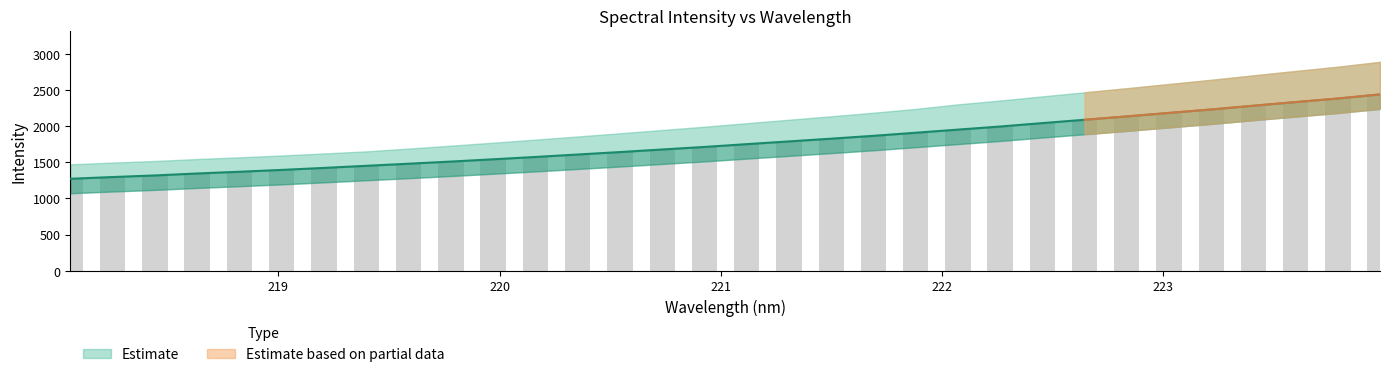

List the labels in order of value, largest first.

223.9802, 223.7895, 223.5987, 223.408, 223.2172, 223.0264, 222.8355, 222.6447, 222.4538, 222.263, 222.0721, 221.8812, 221.6902, 221.4993, 221.3083, 221.1174, 220.9264, 220.7354, 220.5444, 220.3533, 220.1623, 219.9712, 219.7801, 219.589, 219.3979, 219.2067, 219.0156, 218.8244, 218.6332, 218.442, 218.2508, 218.0596